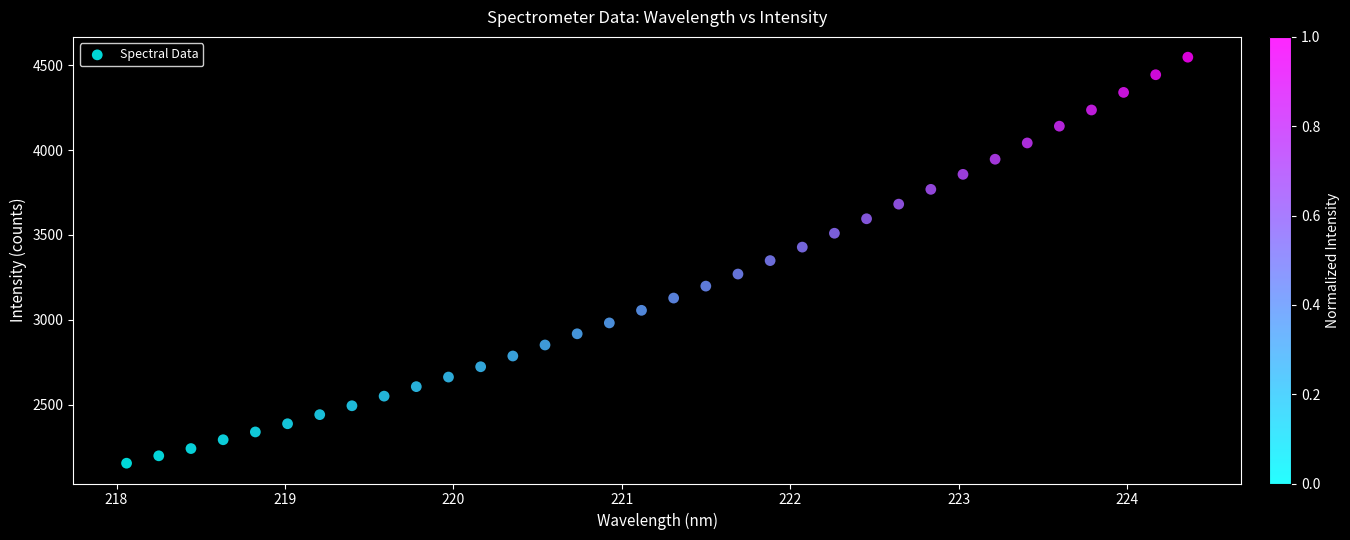

What is the range of X values (max minus min)?

6.3